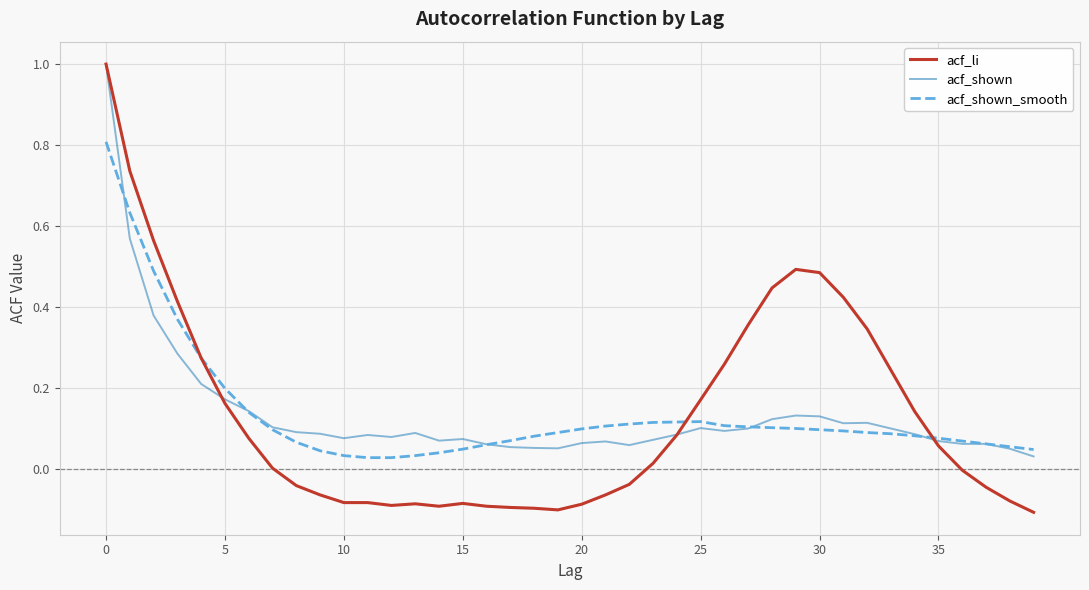

Which series has the widest spread of values?

acf_li